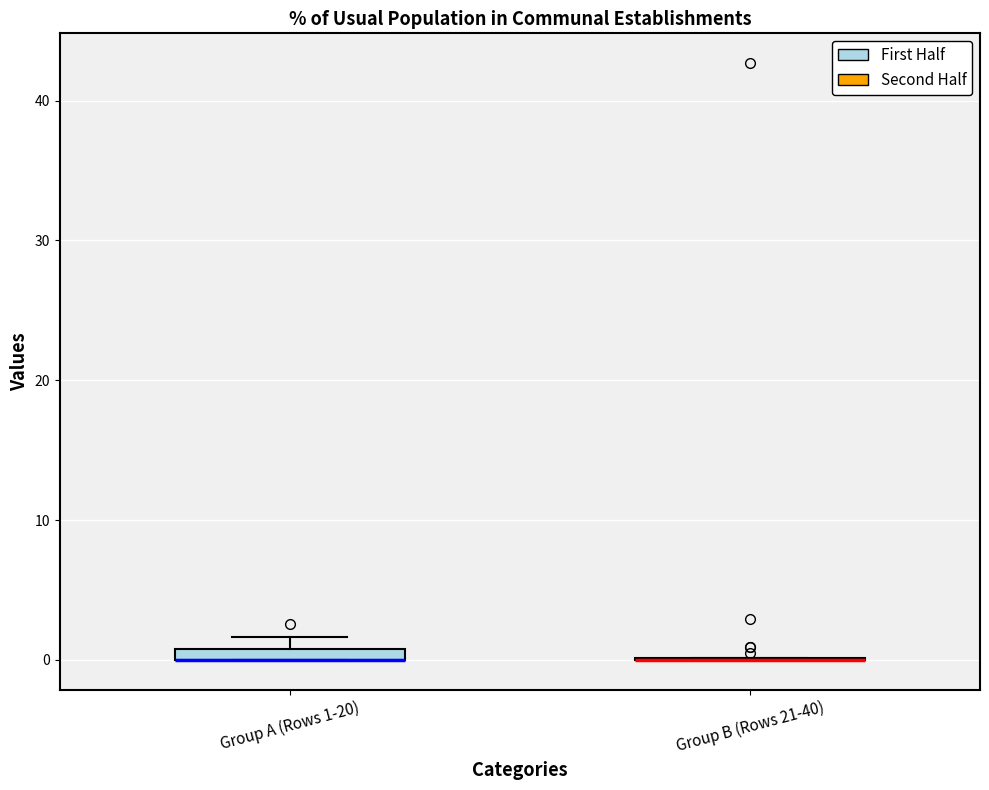

Where is the upper edge of the box for Group A (Rows 1-20) on the y-axis? The values are not printed on the chart, so give them approximately, as read against the axis.

1